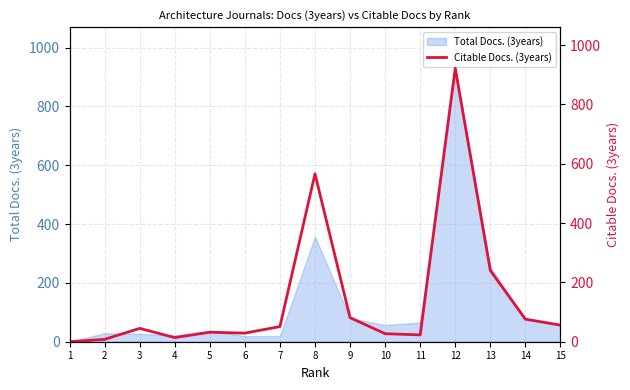

At which label does the data first exceed 45?

7